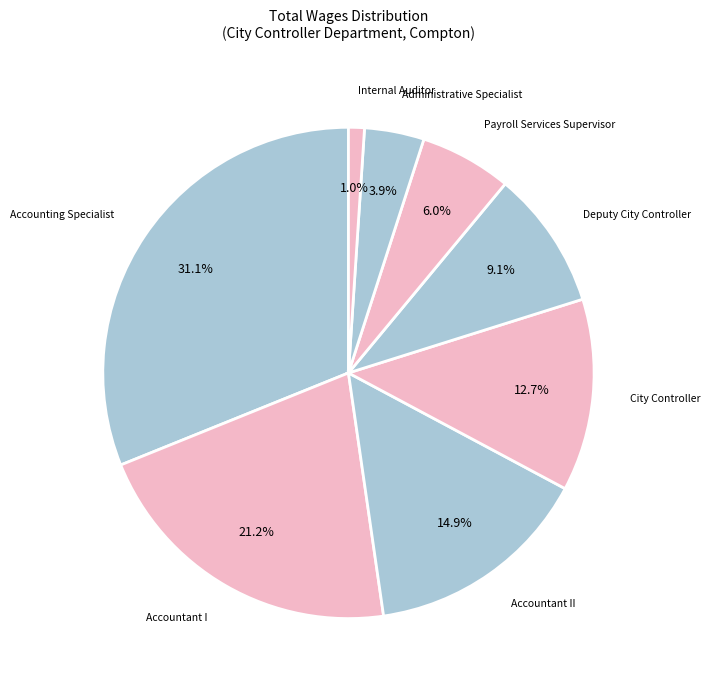

Count the number of slices in the pie.

8